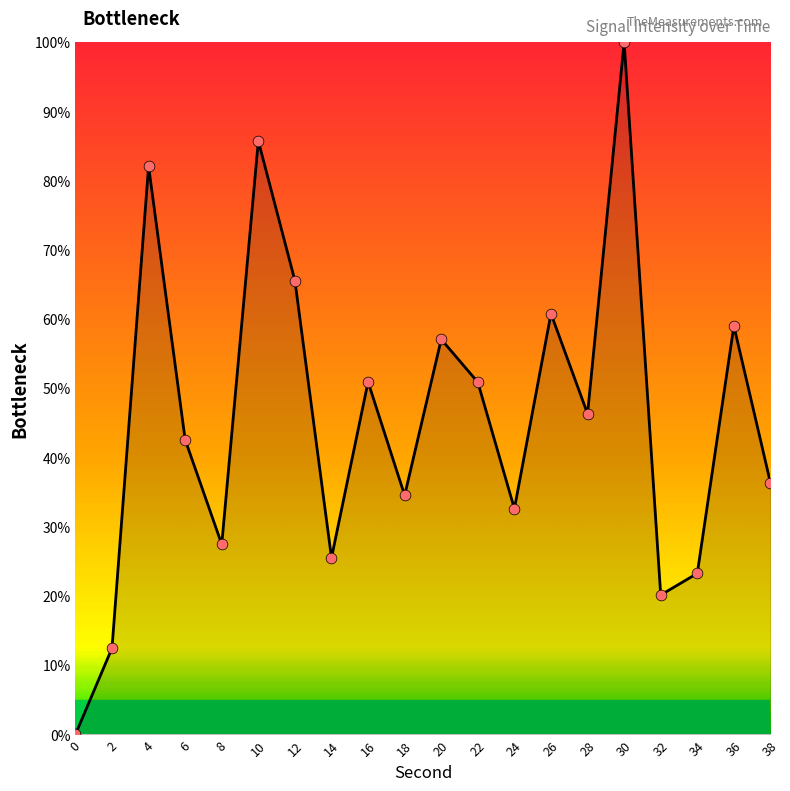

Approximately how many times larger is the value at 16 compared to 34?

2.2